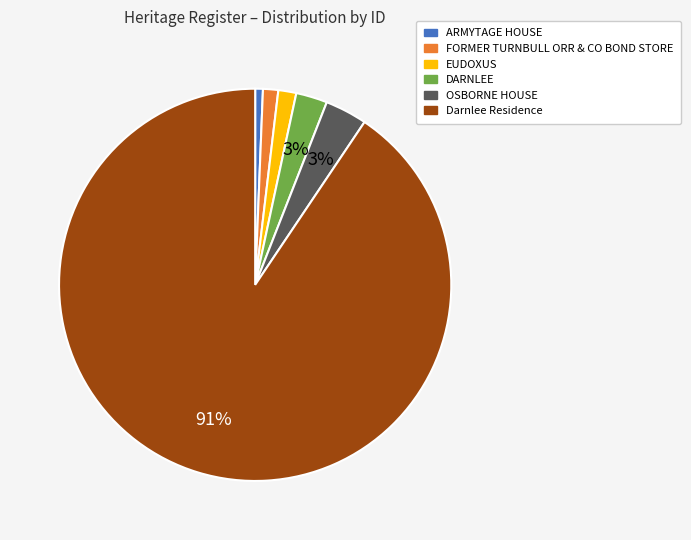

Is there any slice that represents more than half of the pie?

Yes